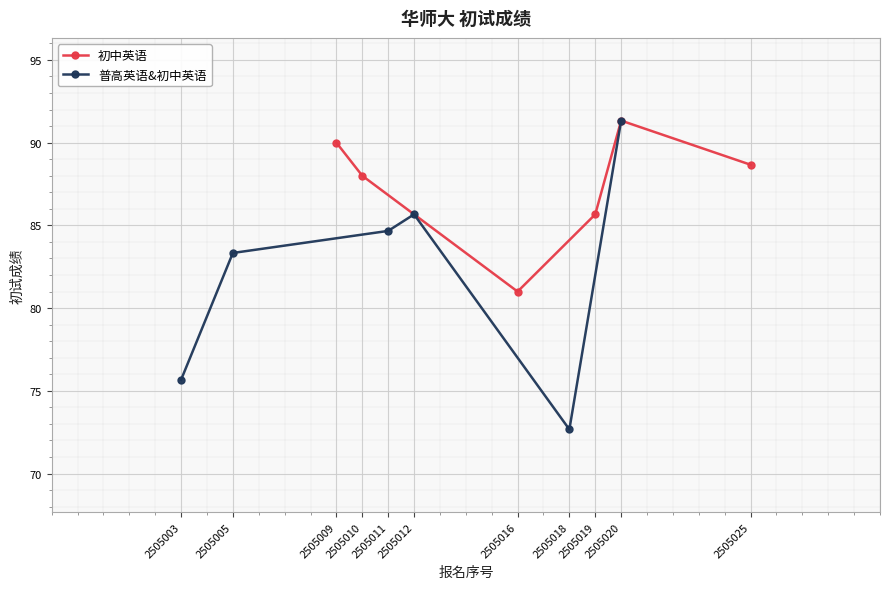

Rank the categories by 初中英语 value from lowest to highest.

2505016, 2505019, 2505010, 2505025, 2505009, 2505020